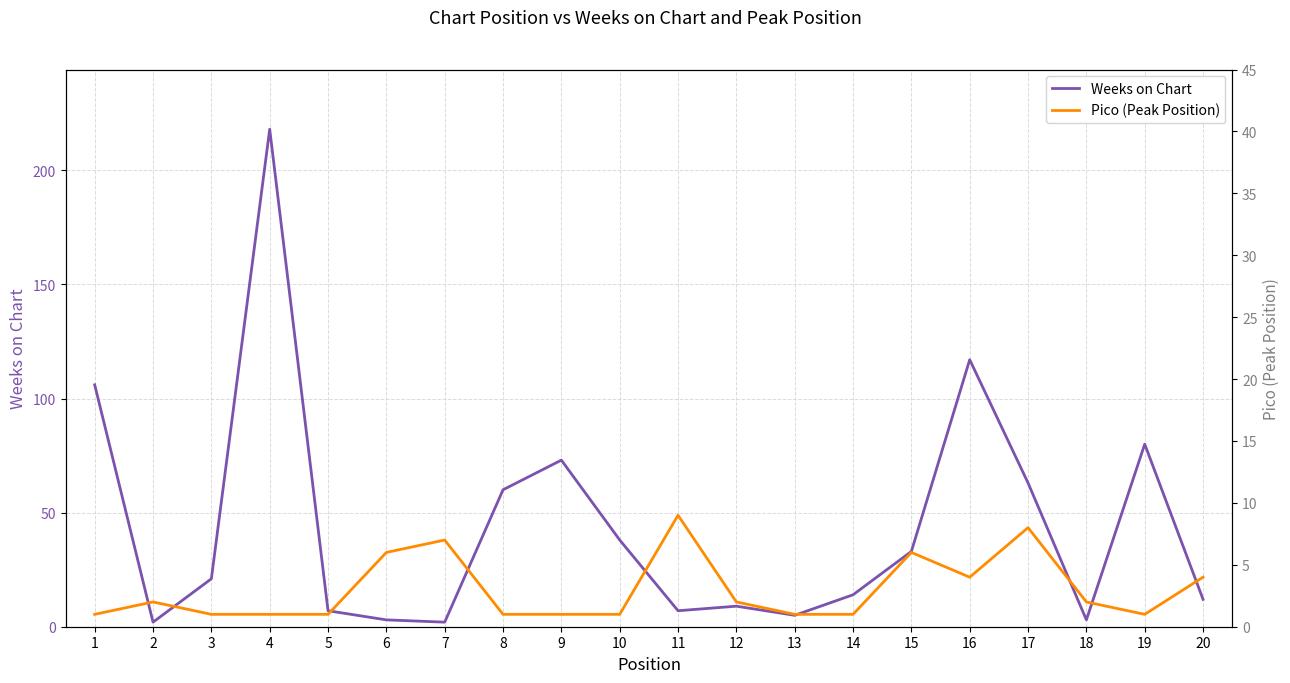

Reading left to right, what are all the values shown in this chart?

Weeks on Chart: 106	2	21	218	7	3	2	60	73	38	7	9	5	14	33	117	63	3	80	12
Pico (Peak Position): 1	2	1	1	1	6	7	1	1	1	9	2	1	1	6	4	8	2	1	4